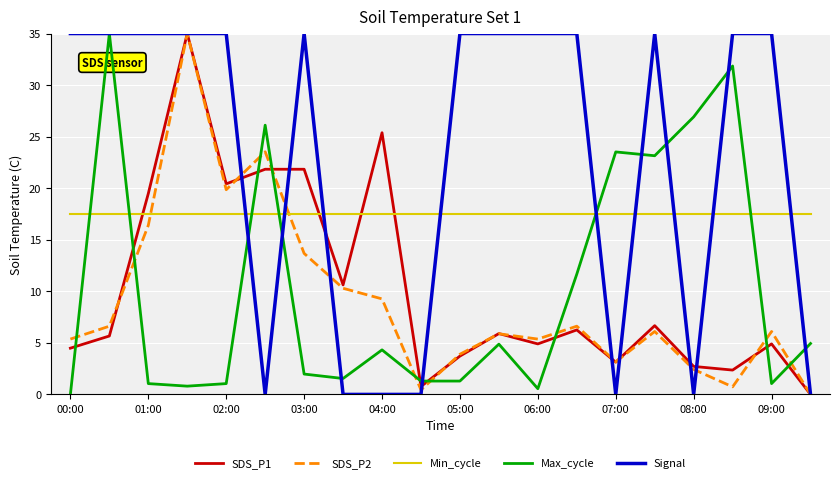

What are all the series names shown in the legend?

SDS_P1, SDS_P2, Min_cycle, Max_cycle, Signal